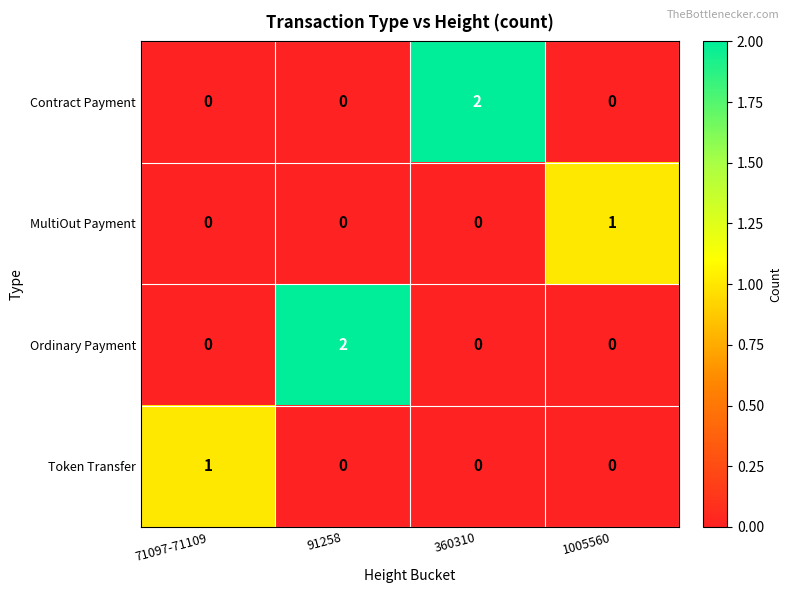

How many categories are shown in the chart?

4